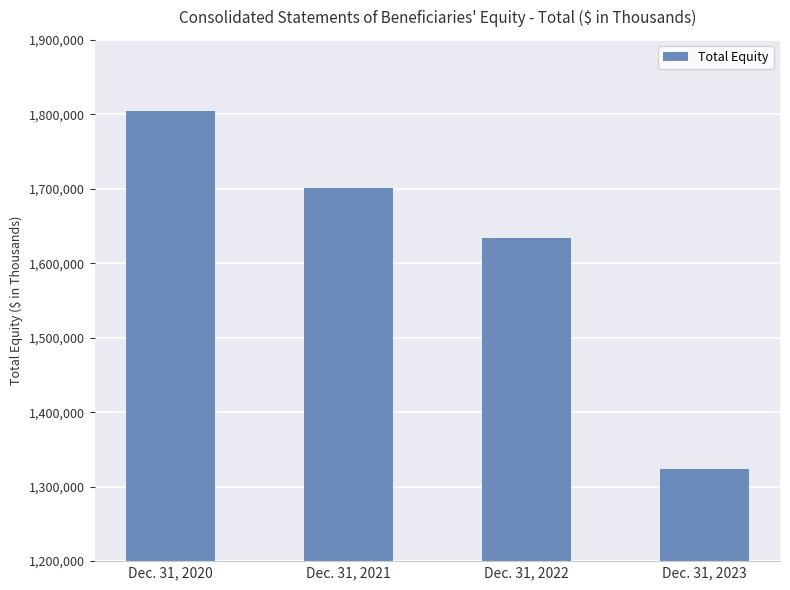

What is the ratio of the value at Dec. 31, 2020 to the value at Dec. 31, 2022?

1.1